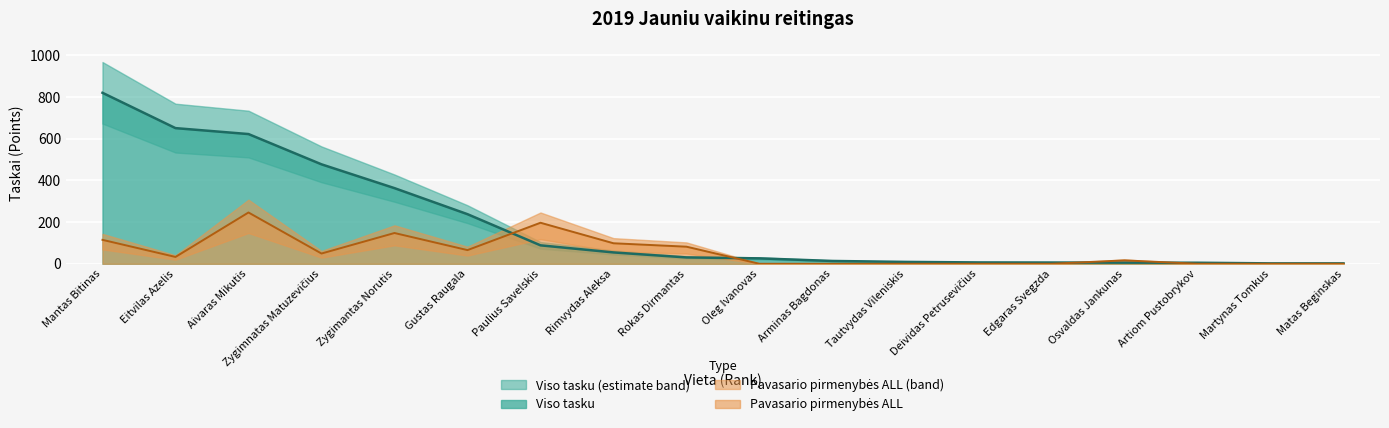

What are all the series names shown in the legend?

Viso tasku, Pavasario pirmenybės ALL